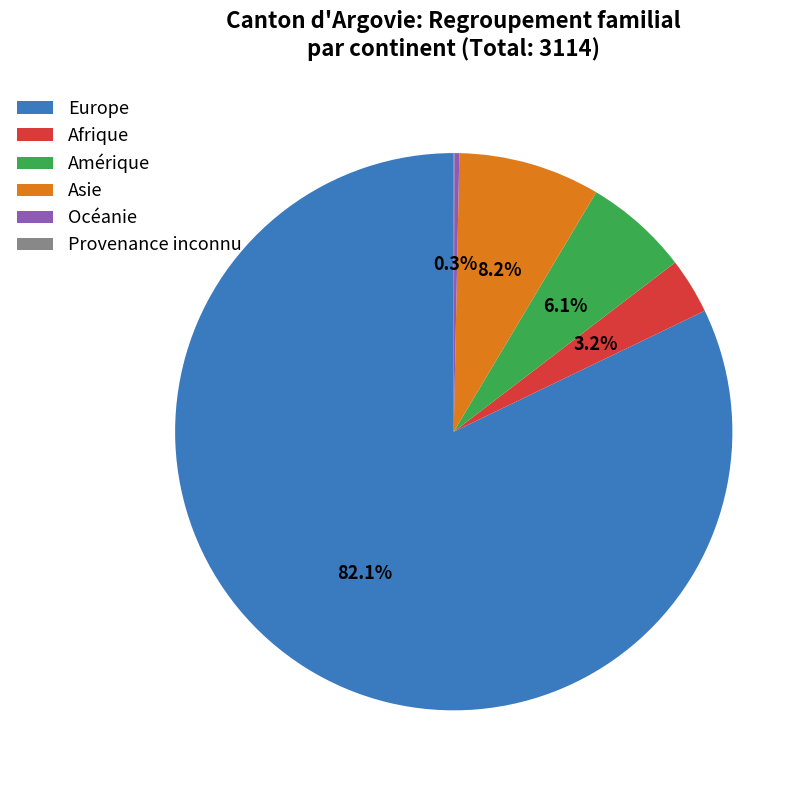

To the nearest percent, what is the average slice percentage?

17%